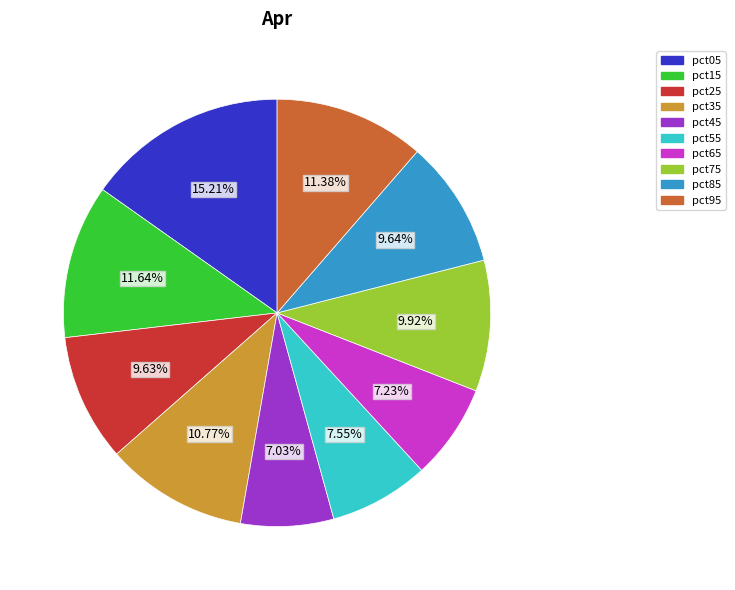

Which has a higher value, pct15 or pct85?

pct15